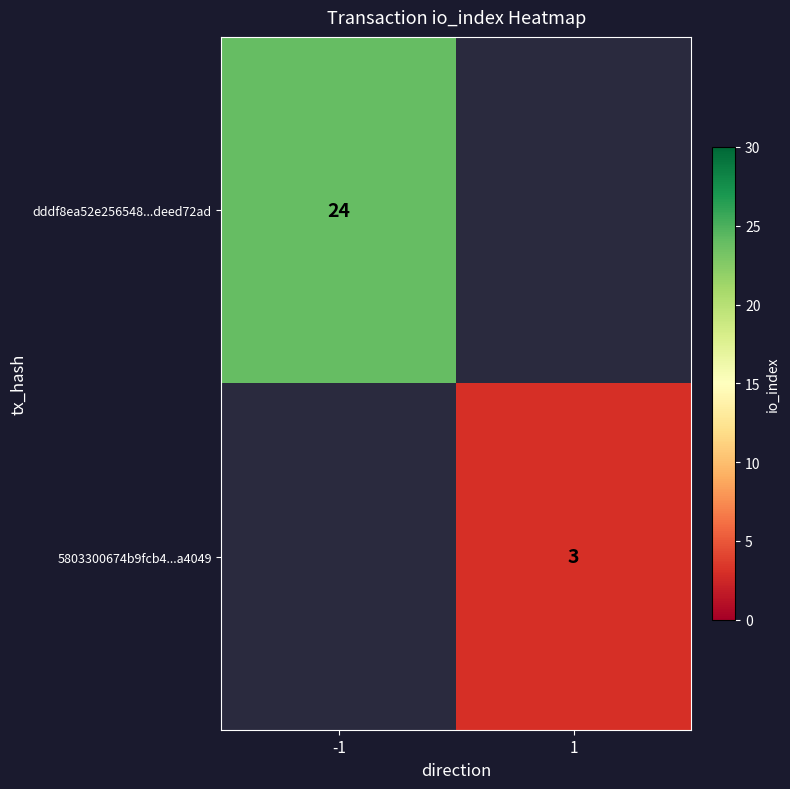

At how many categories does at least one series exceed 20?

1